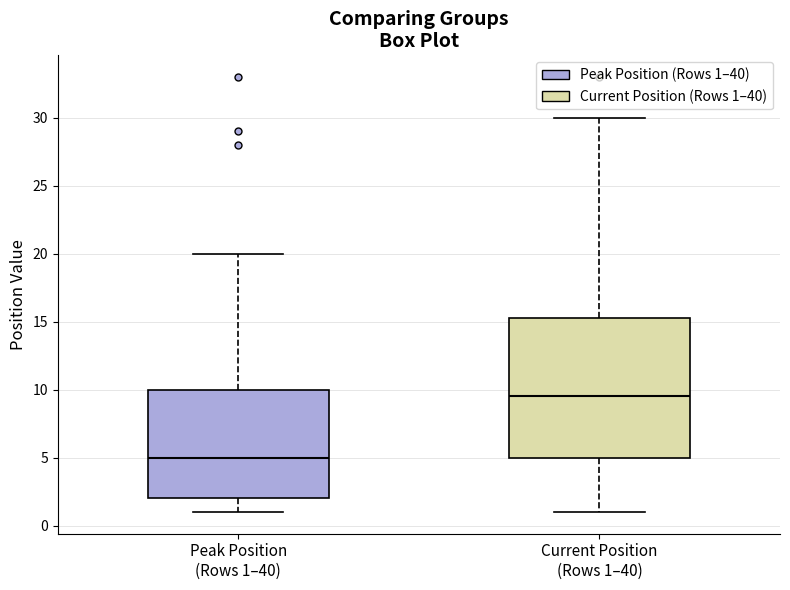

Reading left to right, read every box against the y-axis: the position of its median line, the range the box covers, and the ends of its whiskers. The values are not printed on the chart, so give them approximately, as read against the axis.

Peak Position (Rows 1–40): median 5.0, box 2.0 to 10.0, whiskers 1.0 to 20.0
Current Position (Rows 1–40): median 9.5, box 5.0 to 15.5, whiskers 1.0 to 30.0